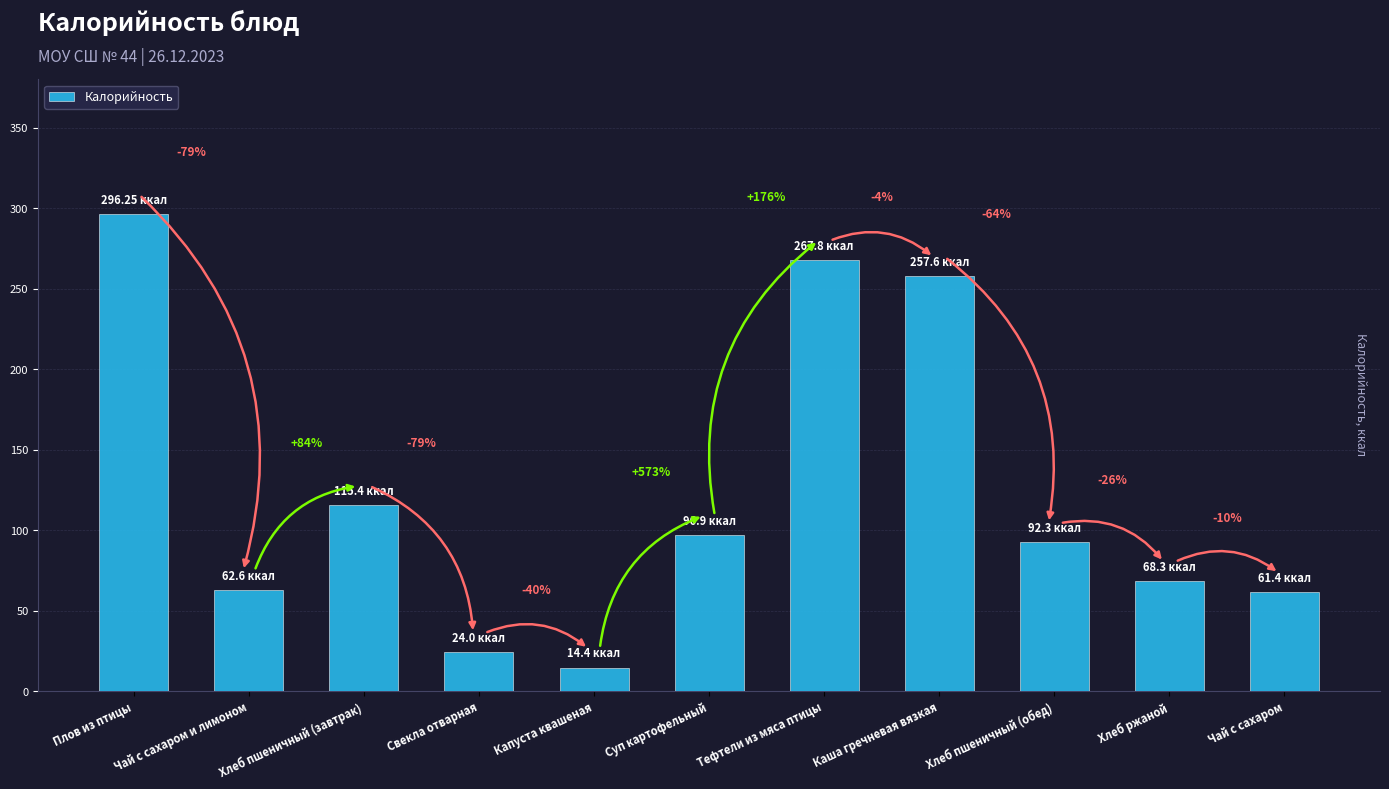

How many bars are there in total?

11